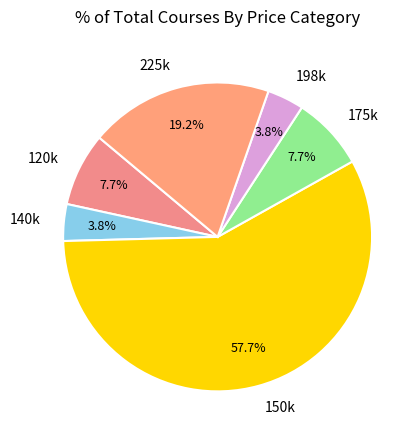

What is the ratio of the value at 140k to the value at 175k?

0.5